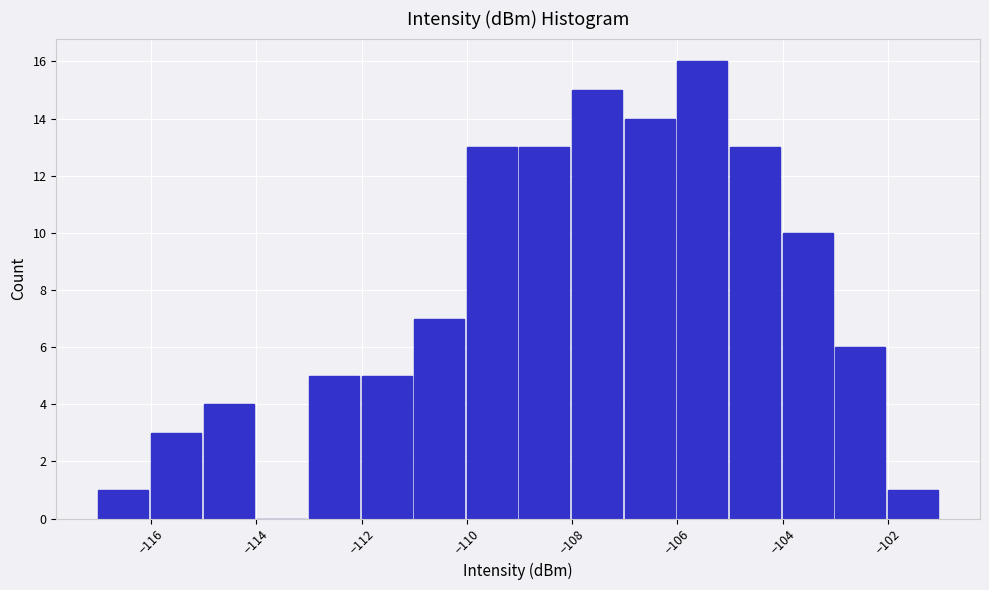

Reading left to right, transcribe this chart: for each bar, give the range it covers on the x-axis and its height. The values are not printed on the chart, so give them approximately, as read against the axis.

-117 to -116: 1
-116 to -115: 3
-115 to -114: 4
-114 to -113: 0
-113 to -112: 5
-112 to -111: 5
-111 to -110: 7
-110 to -109: 13
-109 to -108: 13
-108 to -107: 15
-107 to -106: 14
-106 to -105: 16
-105 to -104: 13
-104 to -103: 10
-103 to -102: 6
-102 to -101: 1